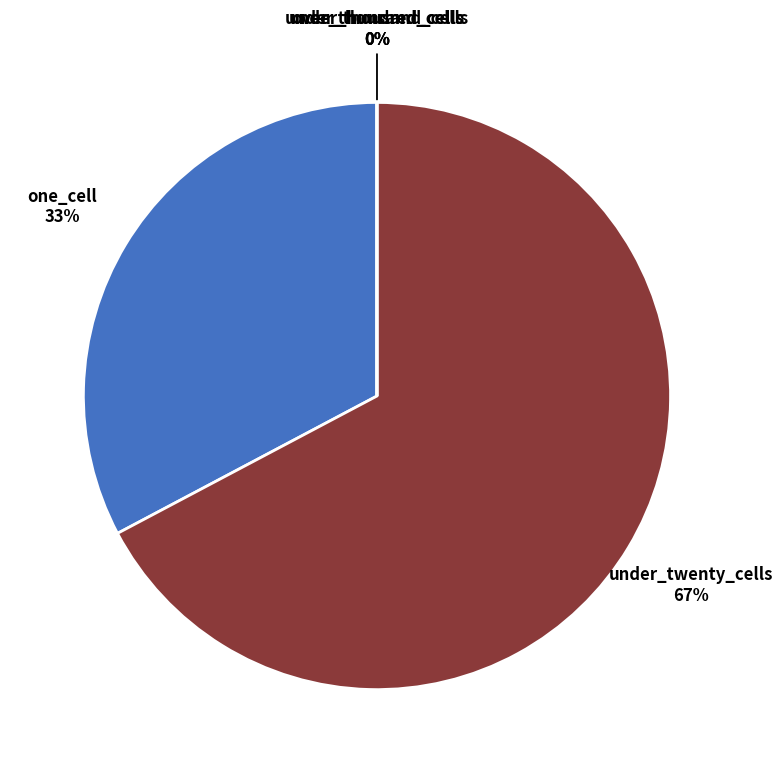

Which category has the biggest portion of the pie?

under_twenty_cells